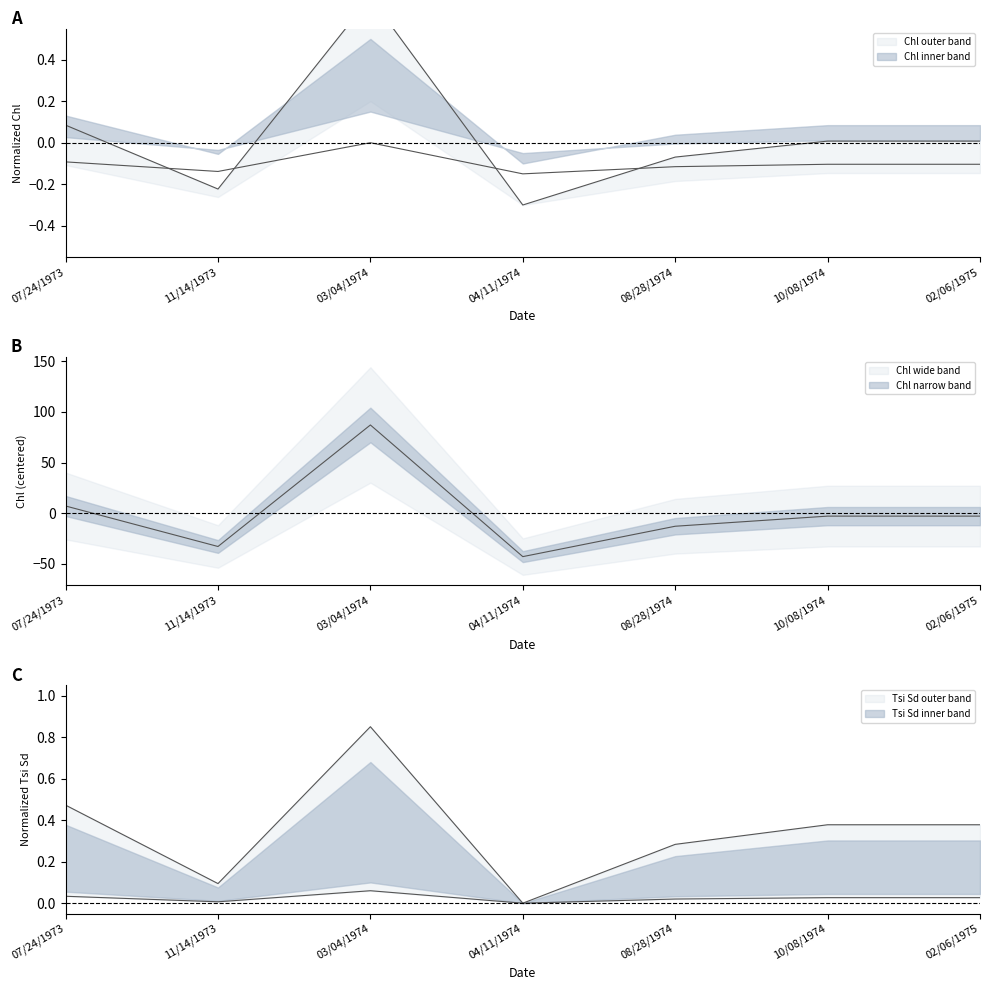

What is the approximate value of Chl at 10/08/1974?

-2.9